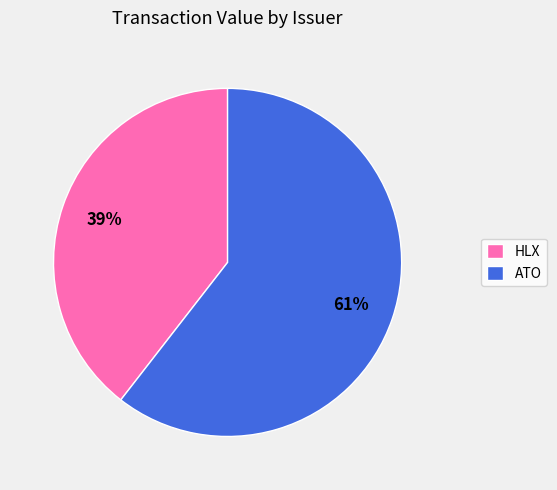

Which slice is the smallest?

HLX